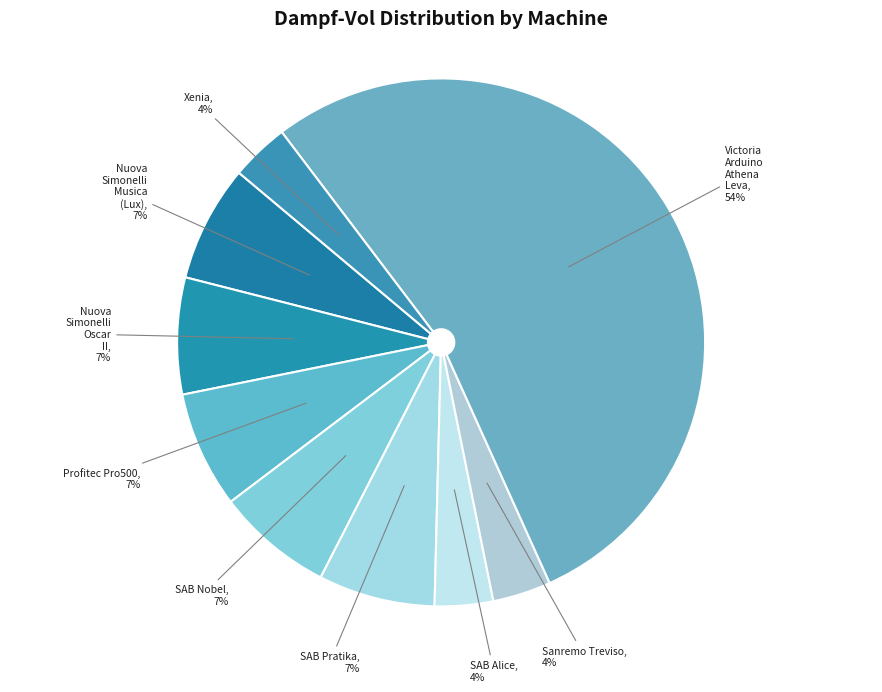

How many segments does this pie chart have?

9